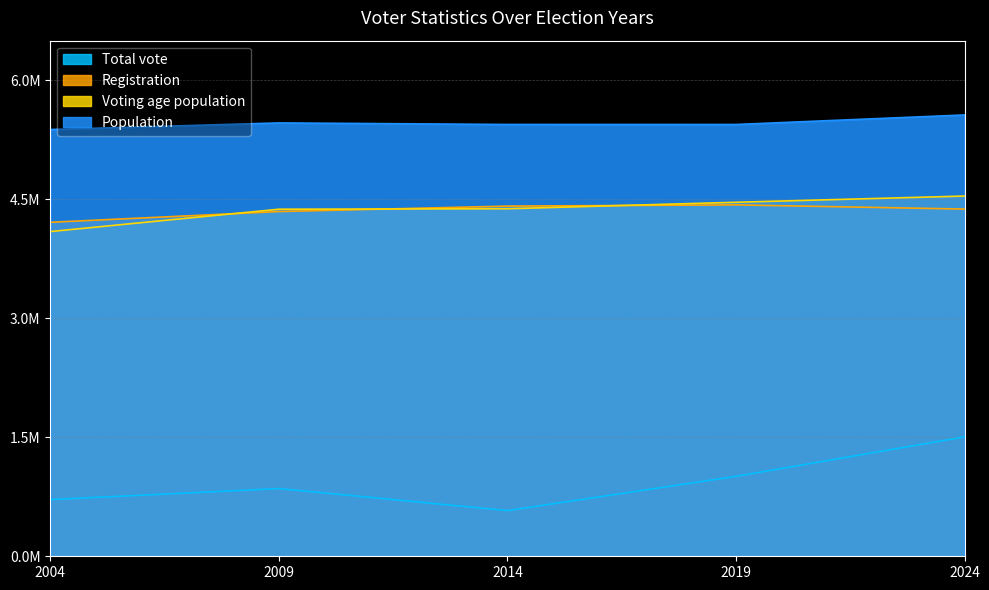

What value does the Population series have at 2014, to the nearest 100?

5443600